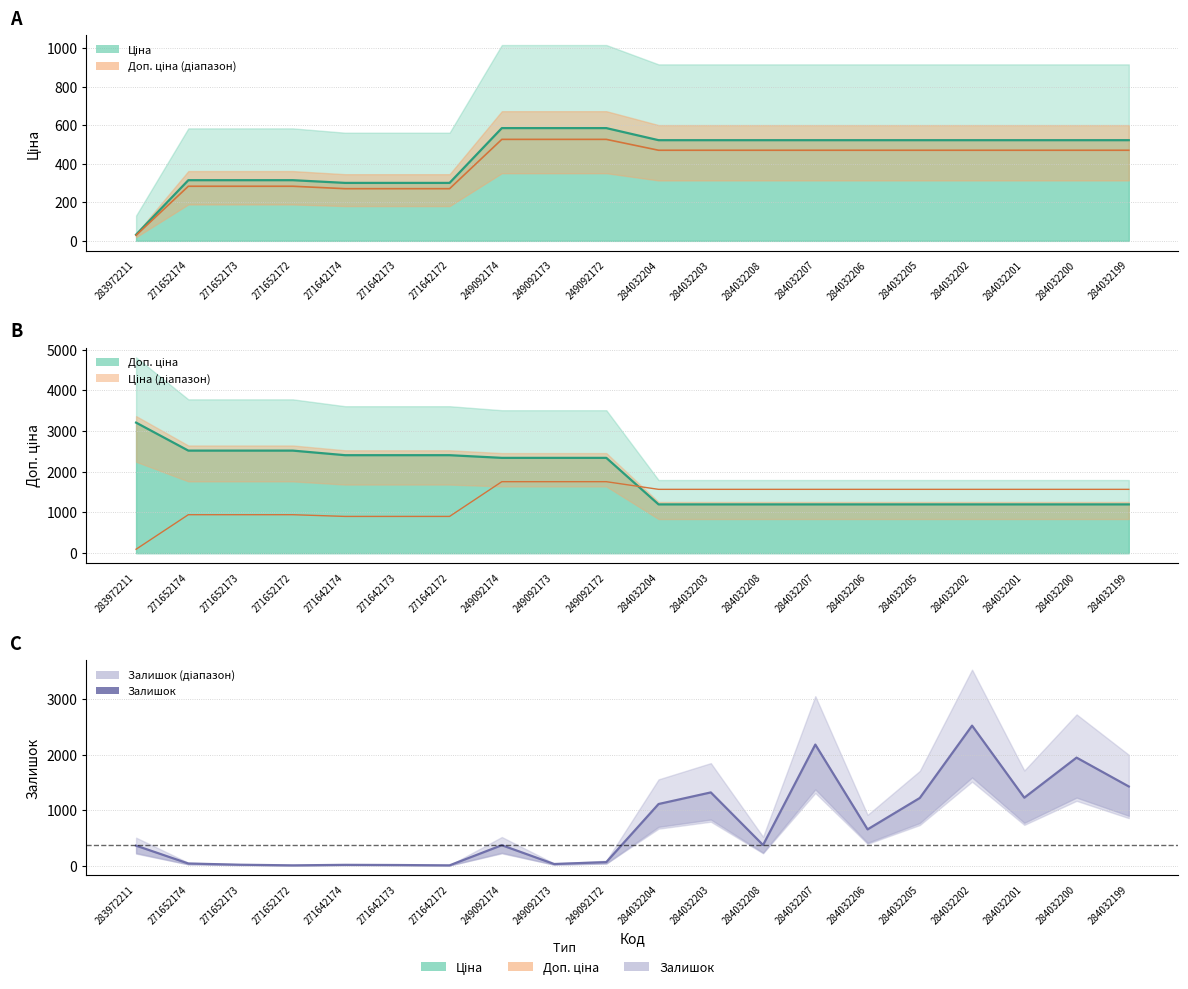

Where is the first local maximum for Залишок?

271642174